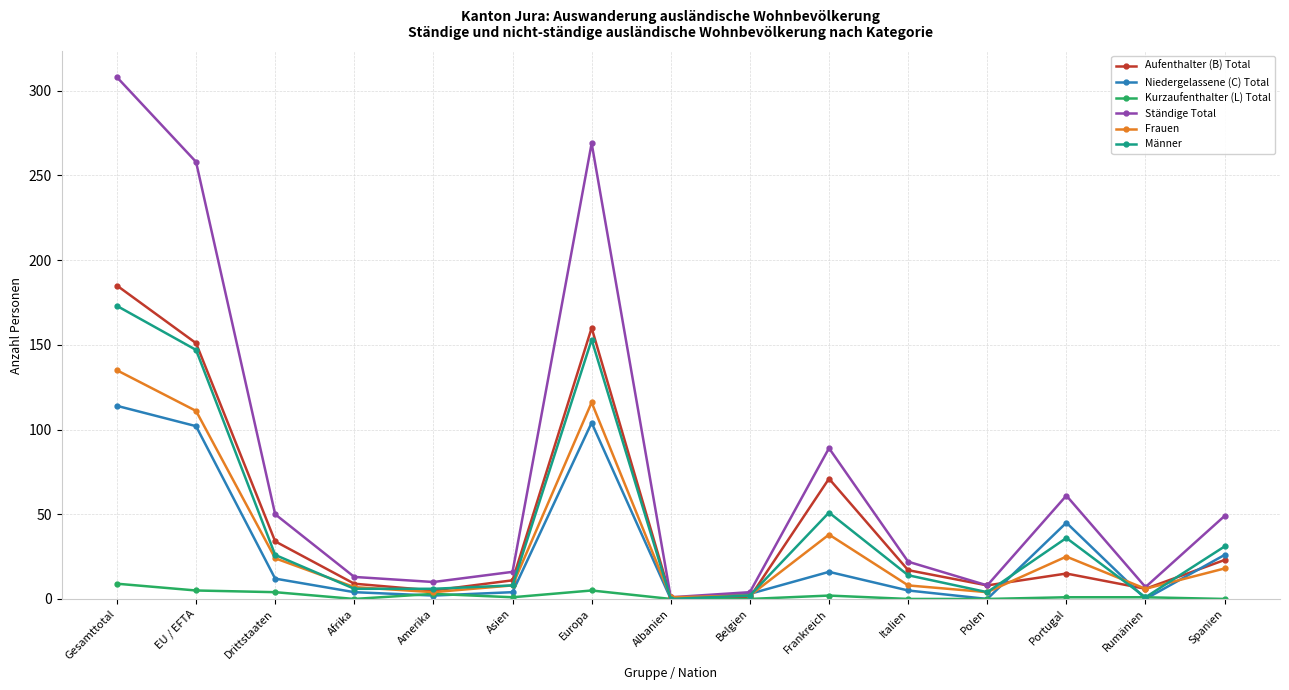

At which category is the sum across all series the highest?

Gesamttotal